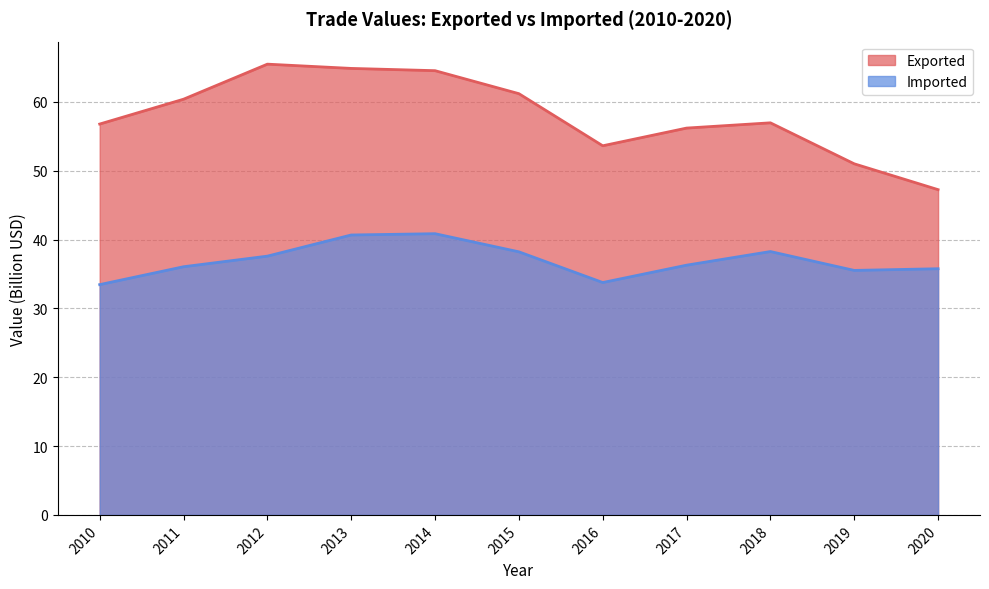

Rank the series by their maximum value, from highest to lowest.

Exported, Imported